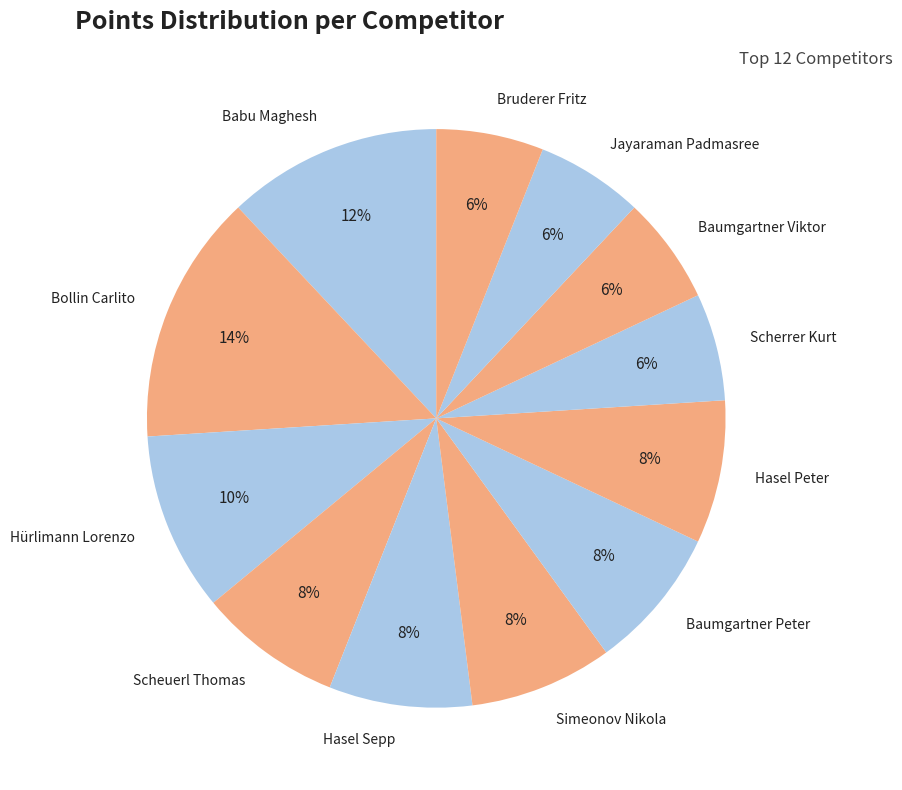

How many segments does this pie chart have?

12